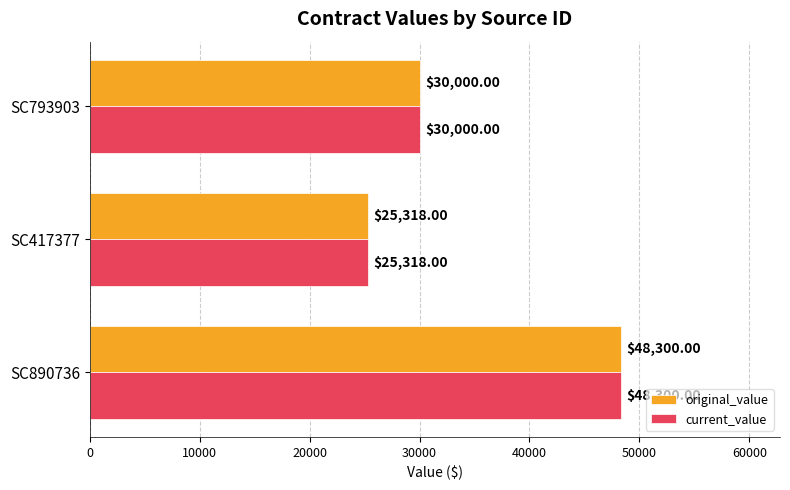

How many data points does each series have?

3